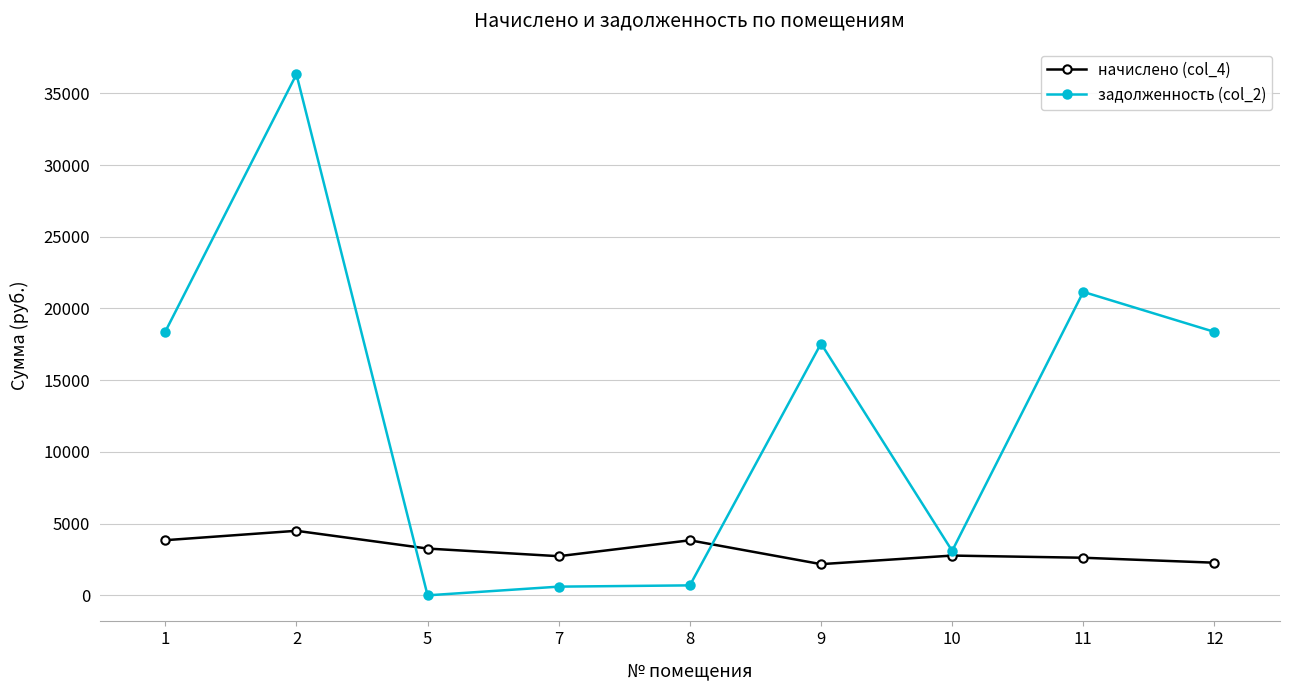

True or false: задолженность (col_2) has more than 0 interior local peaks.

True